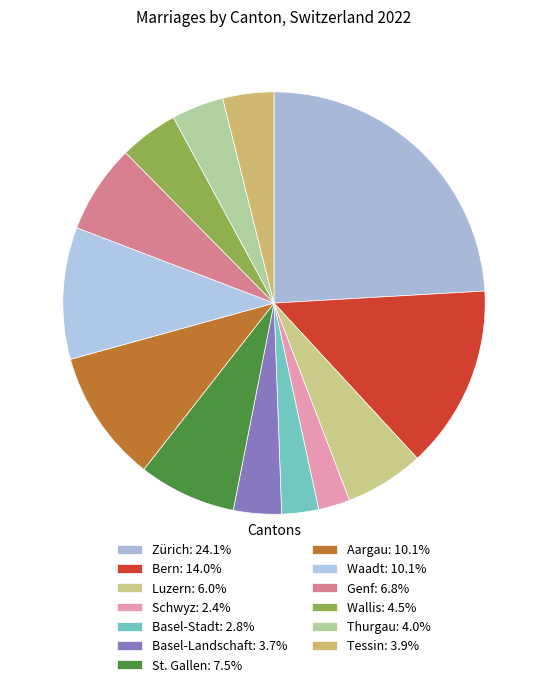

Combined, what portion of the pie is St. Gallen and Aargau?

17.6%